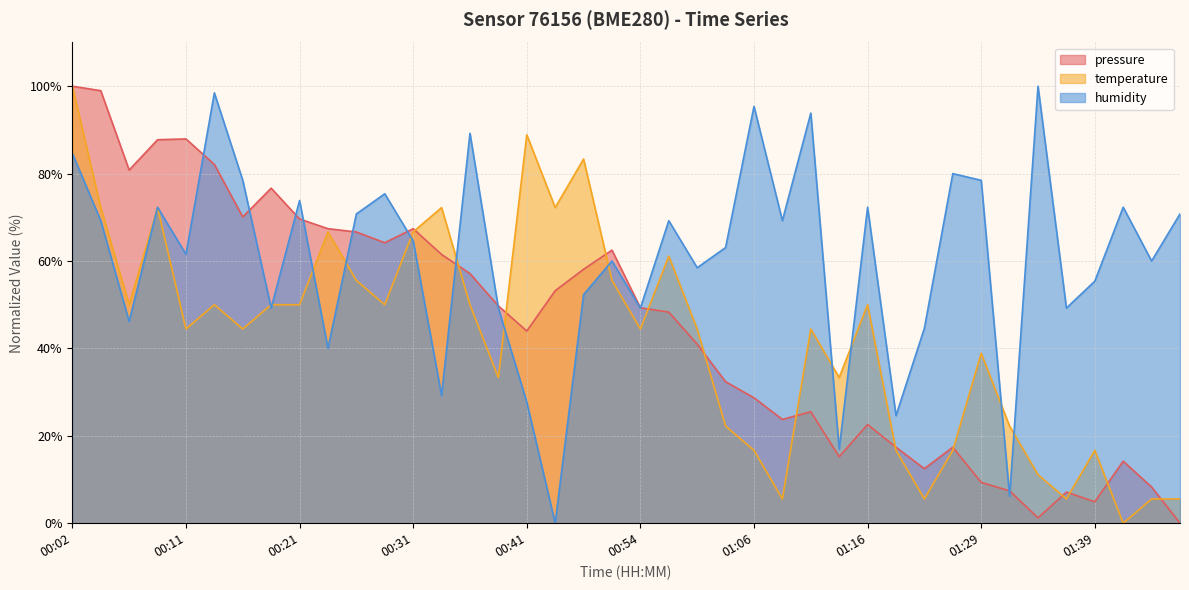

Reading right to left, what are all the values shown in this chart?

pressure: 0.0	8.3	14.2	4.9	7.1	1.2	7.4	9.3	17.4	12.5	17.4	22.6	15.2	25.5	23.8	28.7	32.4	41.0	48.3	49.3	62.5	58.1	53.2	44.0	49.7	57.1	61.5	67.4	64.2	66.6	67.4	69.6	76.7	70.1	82.1	87.9	87.8	80.8	99.0	100.0
temperature: 5.6	5.6	0.0	16.7	5.6	11.1	22.2	38.9	16.7	5.6	16.7	50.0	33.3	44.4	5.6	16.7	22.2	44.4	61.1	44.4	55.6	83.3	72.2	88.9	33.3	50.0	72.2	66.7	50.0	55.6	66.7	50.0	50.0	44.4	50.0	44.4	72.2	50.0	72.2	100.0
humidity: 70.8	60.0	72.3	55.4	49.2	100.0	6.2	78.5	80.0	44.6	24.6	72.3	16.9	93.8	69.2	95.4	63.1	58.5	69.2	49.2	60.0	52.3	0.0	27.7	49.2	89.2	29.2	64.6	75.4	70.8	40.0	73.8	49.2	78.5	98.5	61.5	72.3	46.2	69.2	84.6